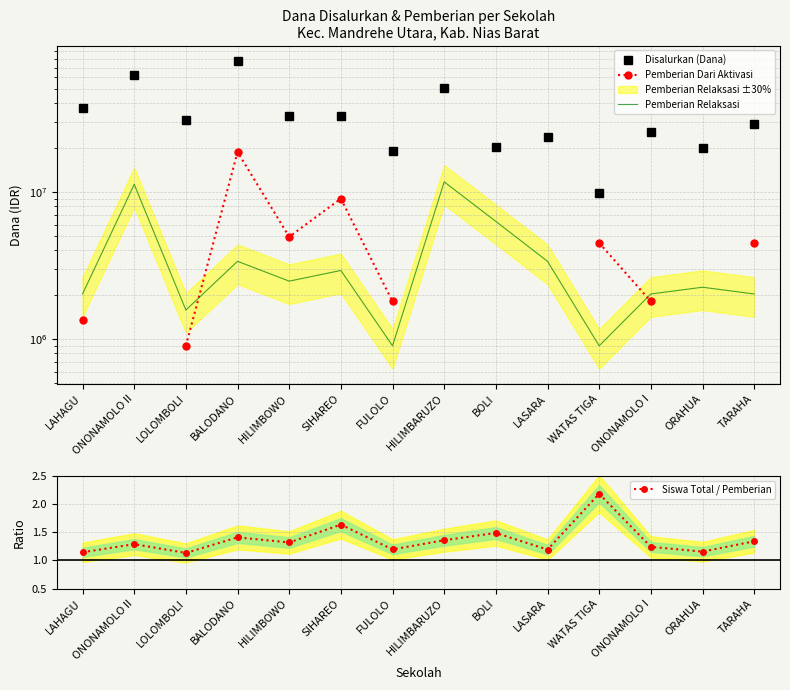

What is the spread (max minus min) of values at WATAS TIGA?

9899997.8